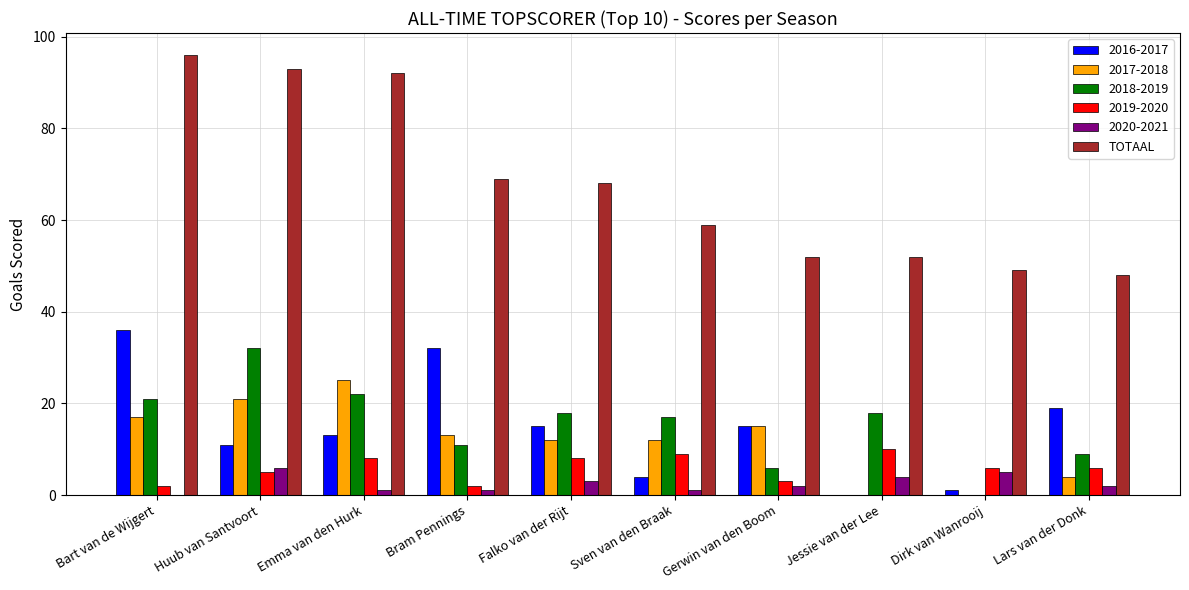

What is the maximum value for 2020-2021?

6